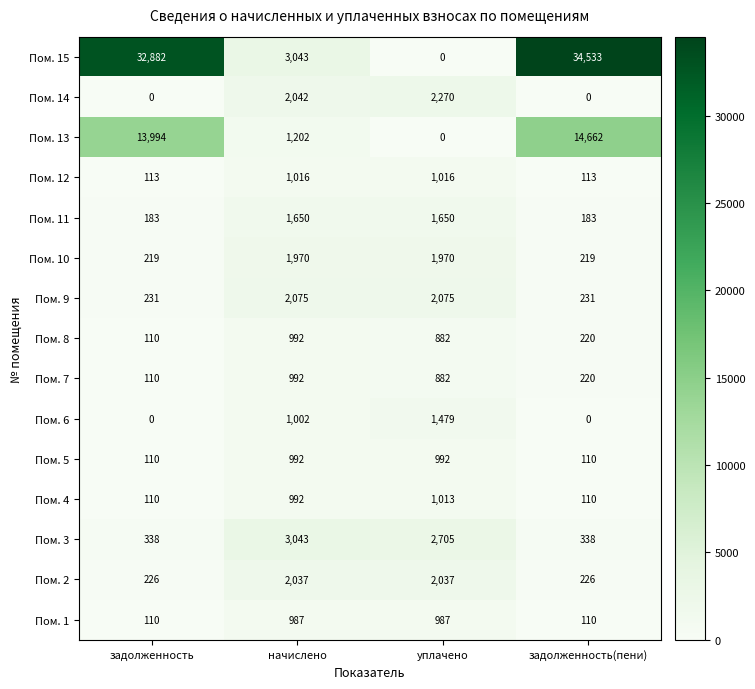

The Пом. 6 series shows 1002 at начислено. True or false?

True